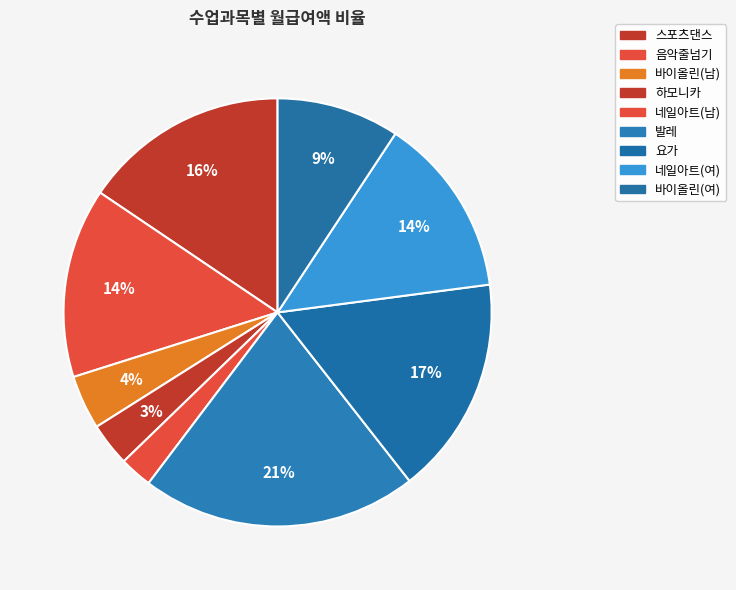

The 바이올린(남) slice represents 4% of the pie. True or false?

True